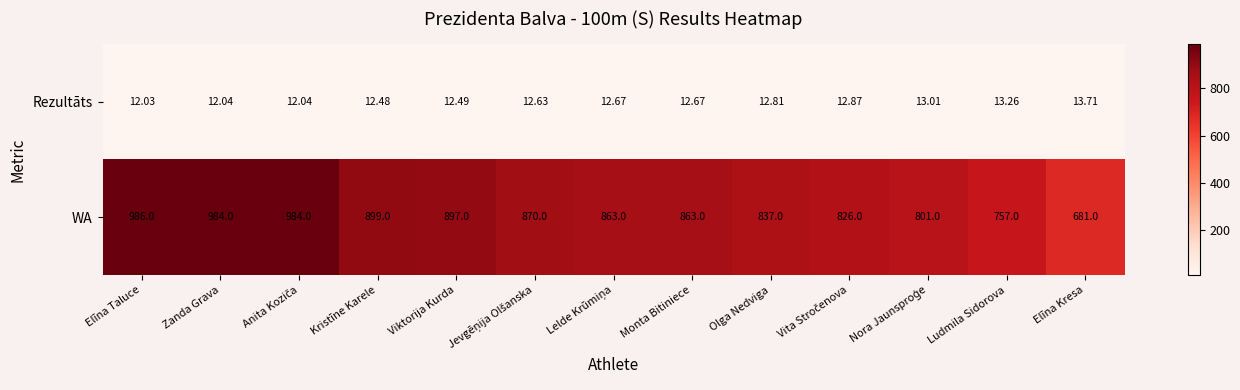

At how many categories does at least one series exceed 211?

13